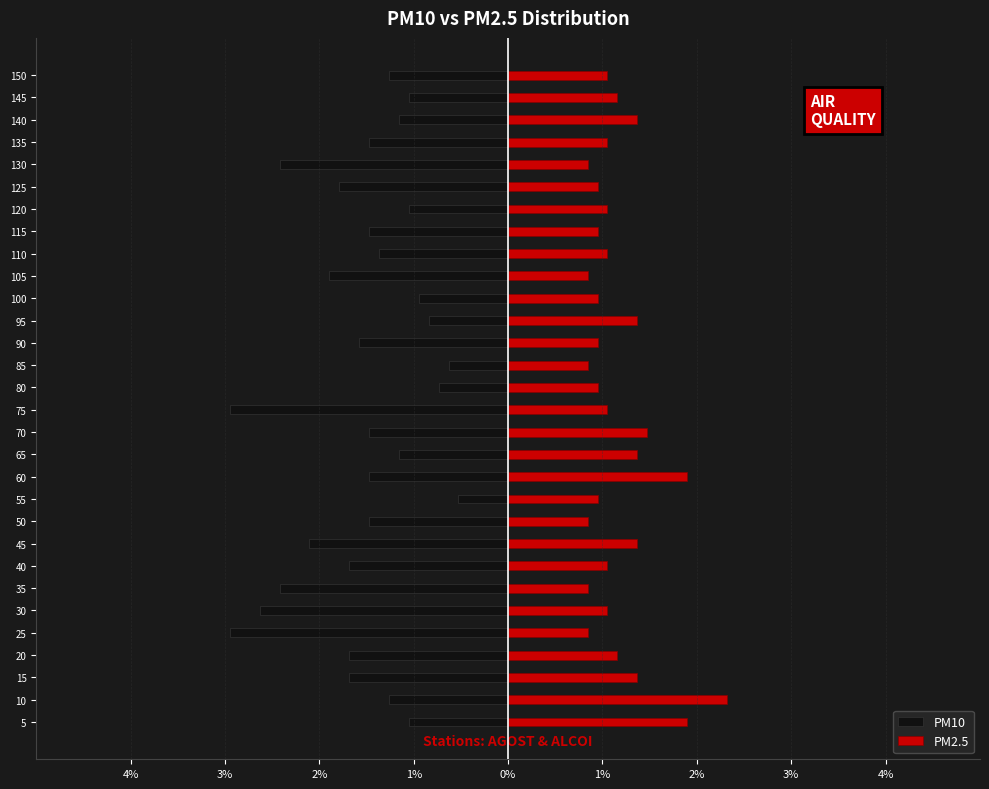

What is the sum of all PM2.5 values?

34.8